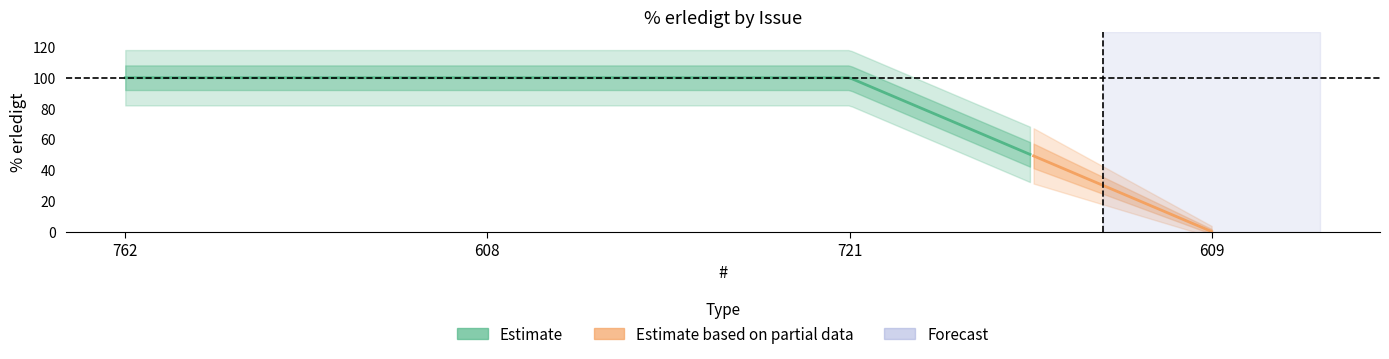

What is the value of the 1st point from the left?

100